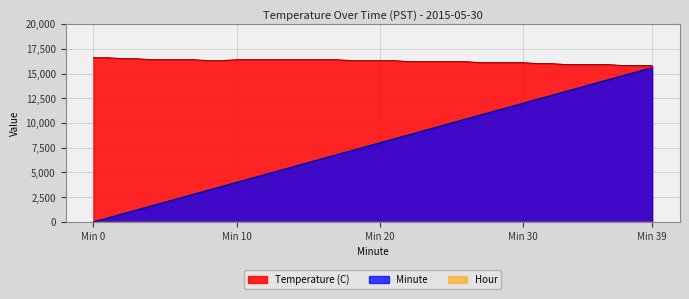

The value of Minute at Min 39 is 15600.0. True or false?

True